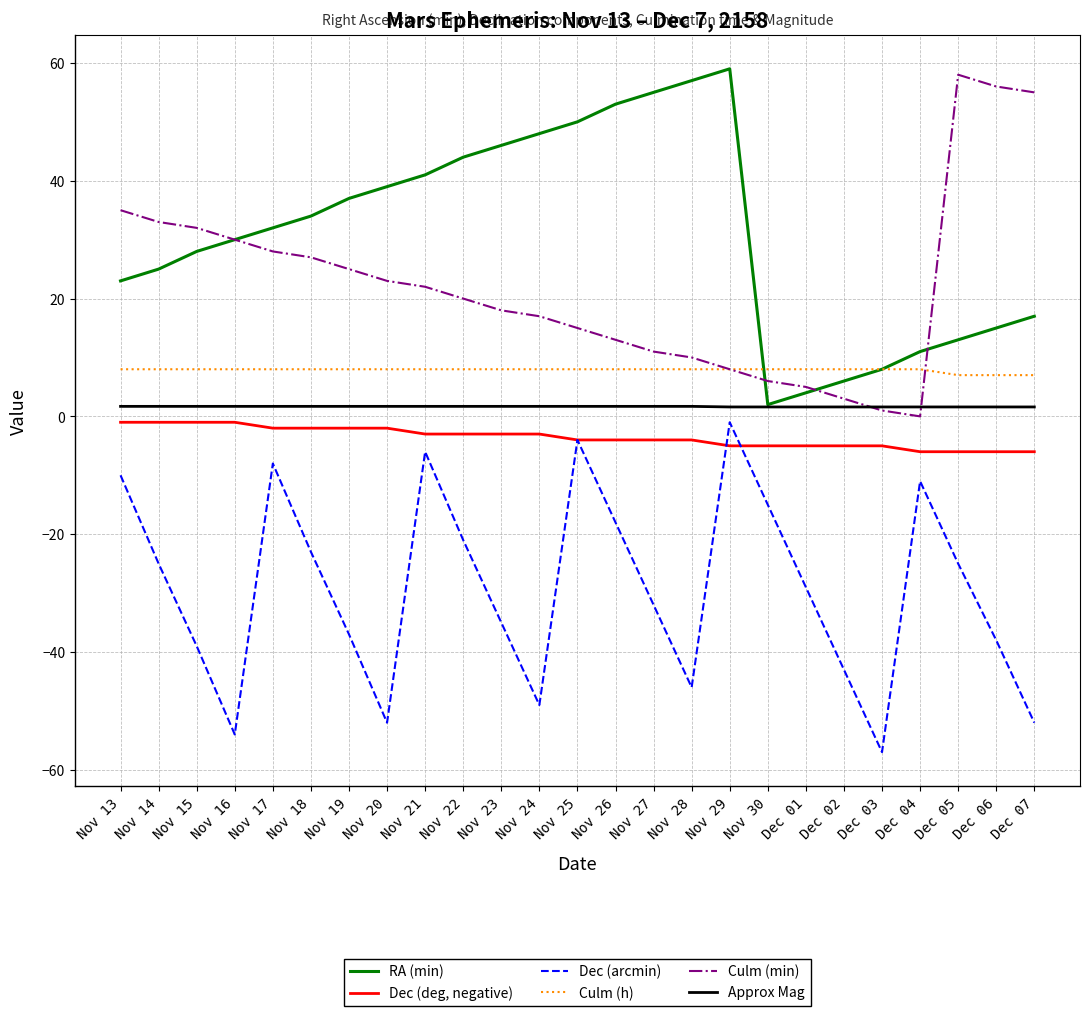

What is the approximate value of RA (min) at Nov 18?

34.0